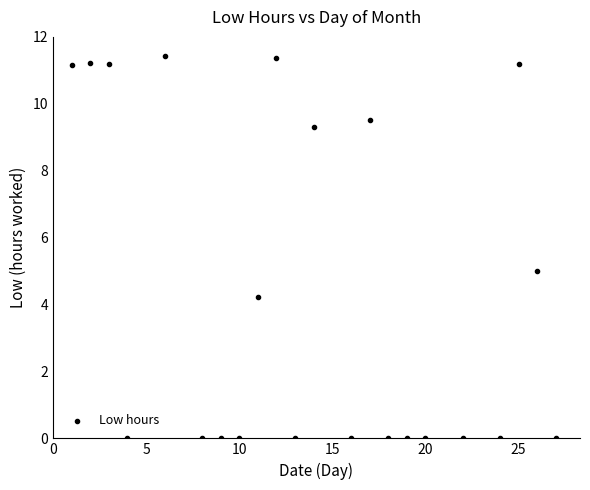

What is the range of X values (max minus min)?

26.0